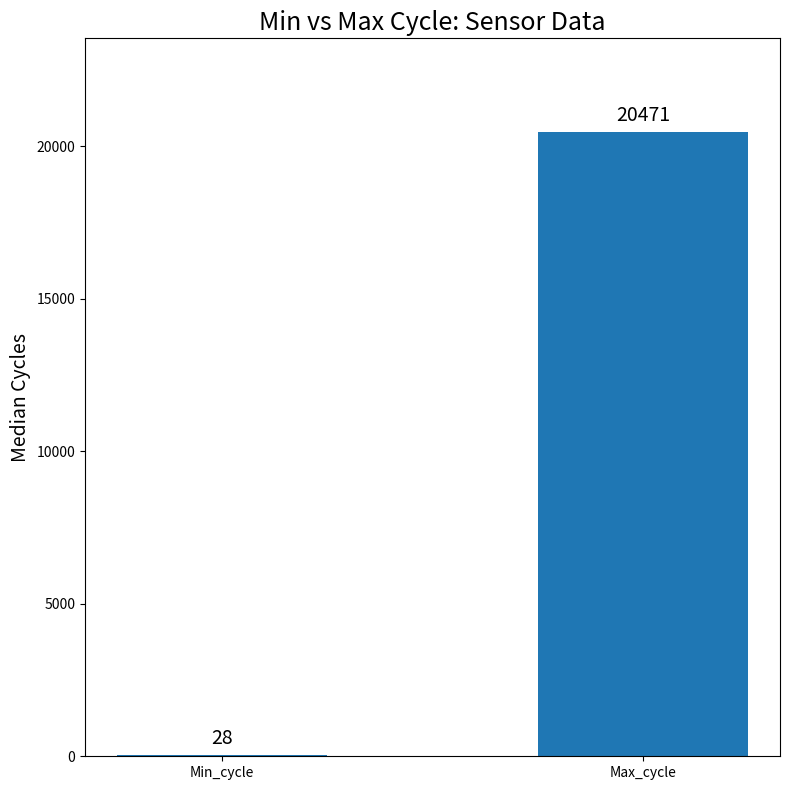

What is the sum of the values at Max_cycle and Min_cycle?

20499